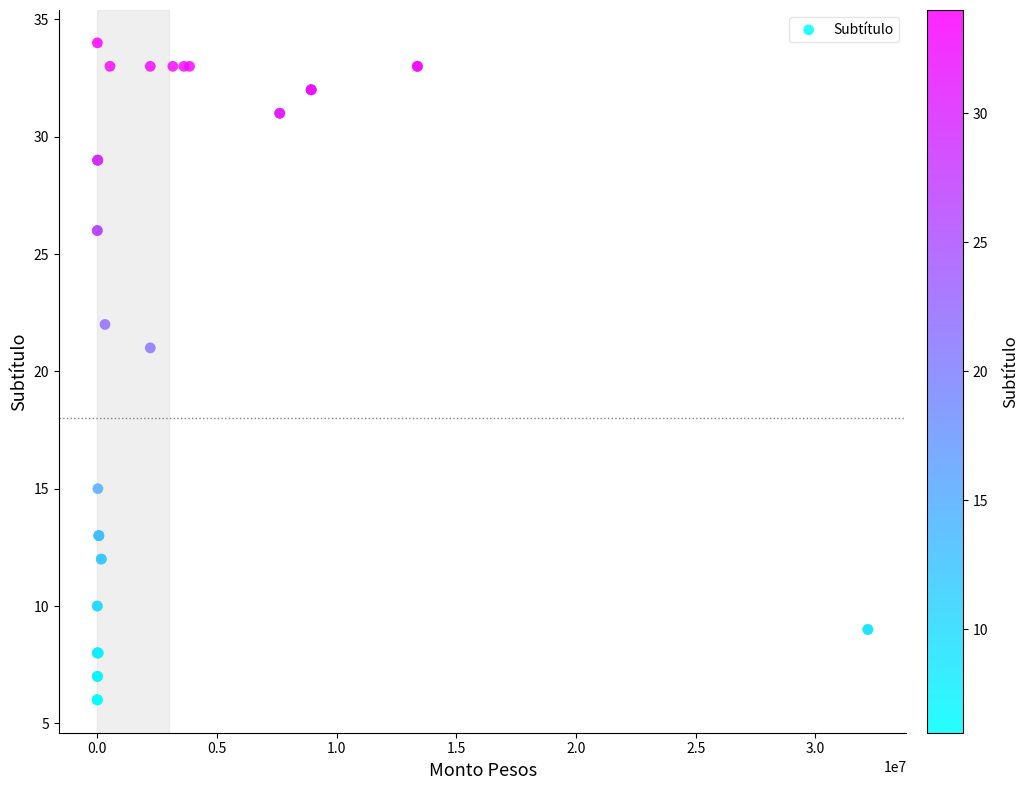

What Y value in the scatter plot is closest to 20?

21